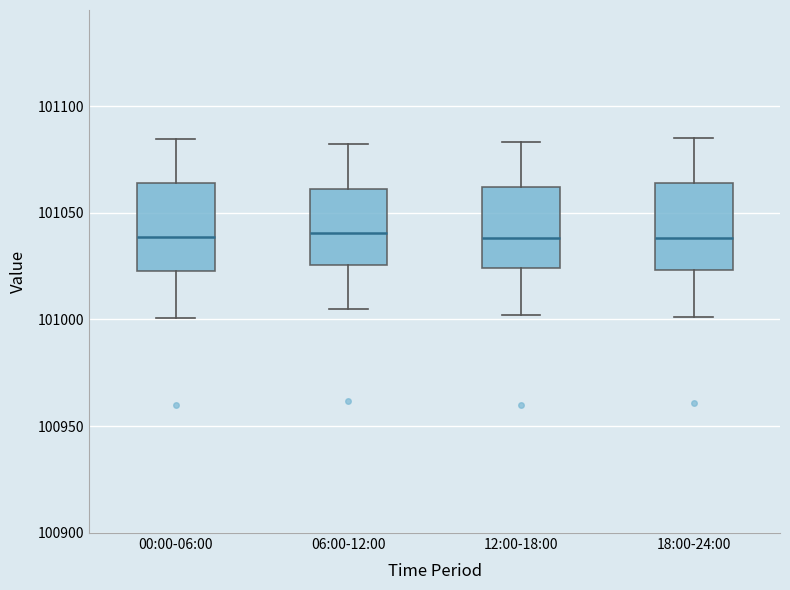

Reading left to right, transcribe this box plot: for each box, give where its median line is, the range the box spans, and where its two whiskers end, as read against the y-axis. The values are not printed on the chart, so give them approximately, as read against the axis.

00:00-06:00: median 101040, box 101025 to 101065, whiskers 101000 to 101085
06:00-12:00: median 101040, box 101025 to 101060, whiskers 101005 to 101080
12:00-18:00: median 101040, box 101025 to 101060, whiskers 101000 to 101085
18:00-24:00: median 101040, box 101025 to 101065, whiskers 101000 to 101085